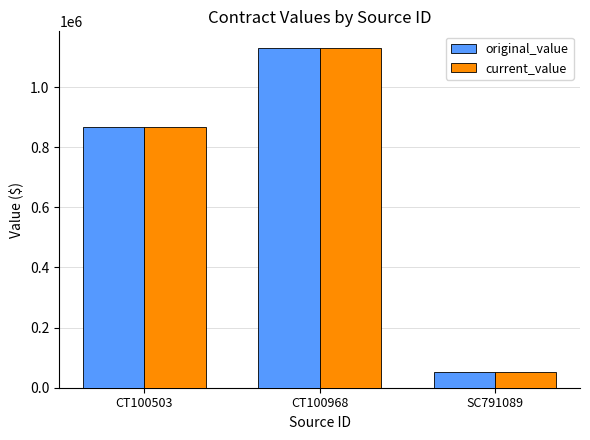

What is the value of the current_value bar at the 2nd from the left?

1129035